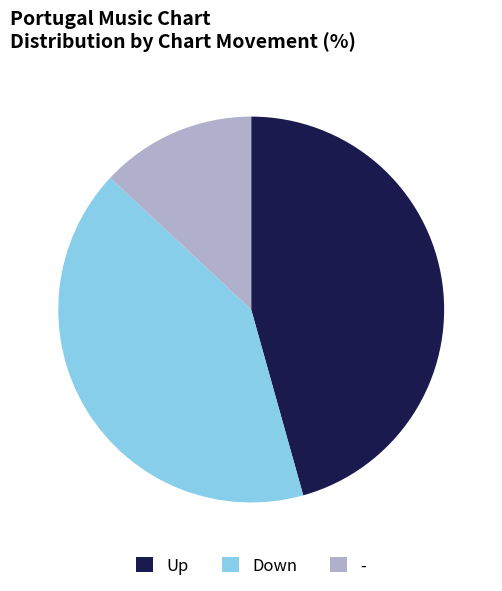

True or false: - accounts for 13% of the total.

True